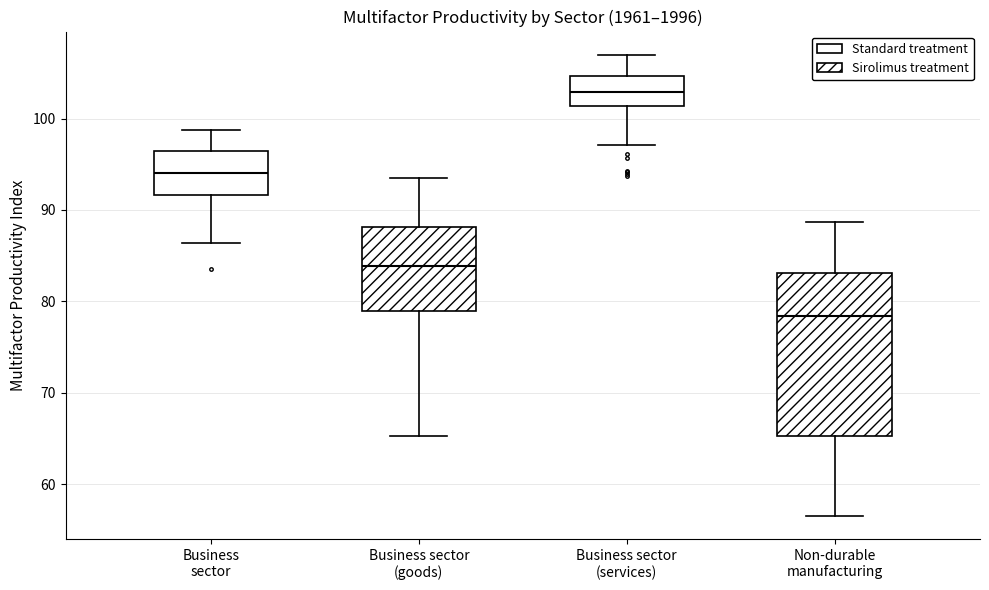

Comparing the boxes themselves (not the whiskers), which one is the tallest?

Non-durable manufacturing